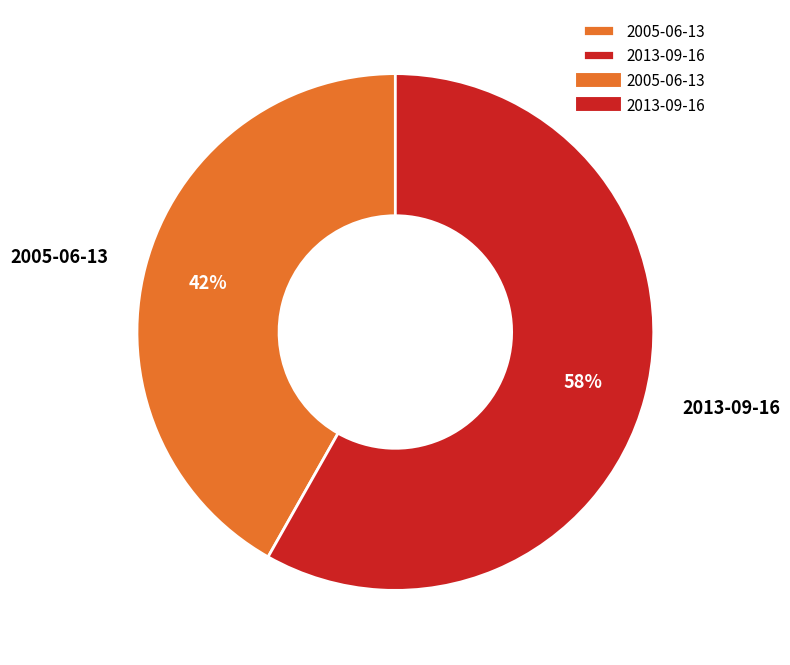

Does 2005-06-13 represent more than half of the total?

No